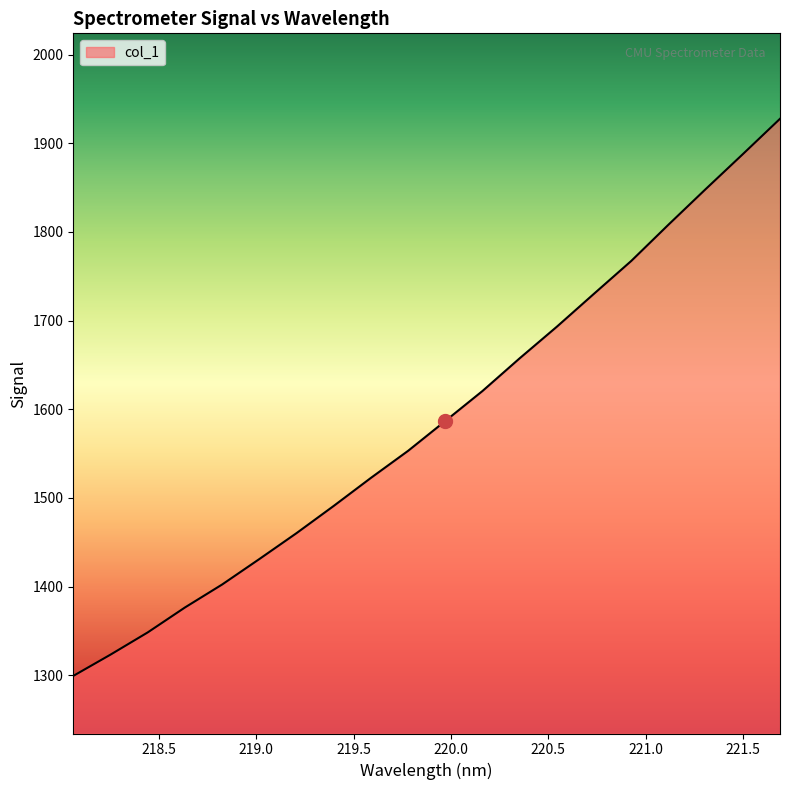

How many categories are shown in the chart?

20